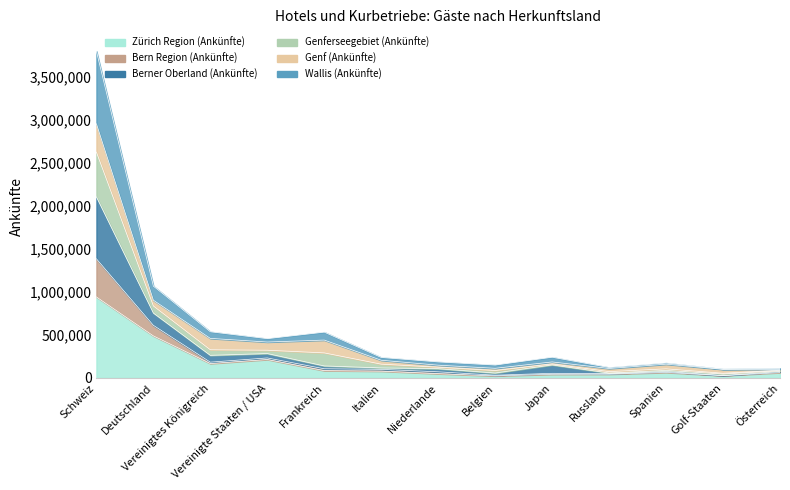

How many interior local valleys does the Berner Oberland (Ankünfte) series have?

4